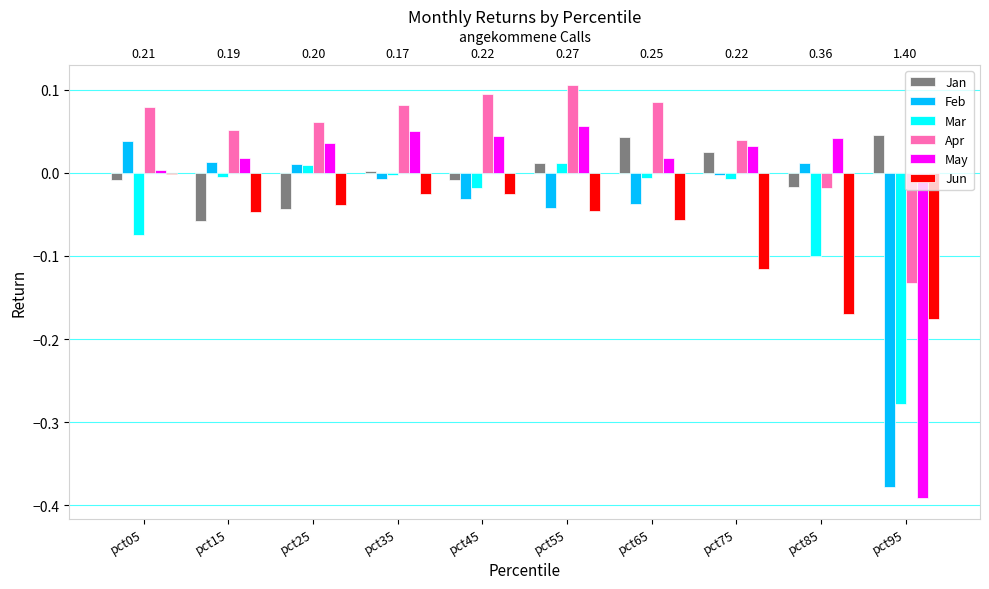

Is it true that Jan equals -0.0 at pct45?

True